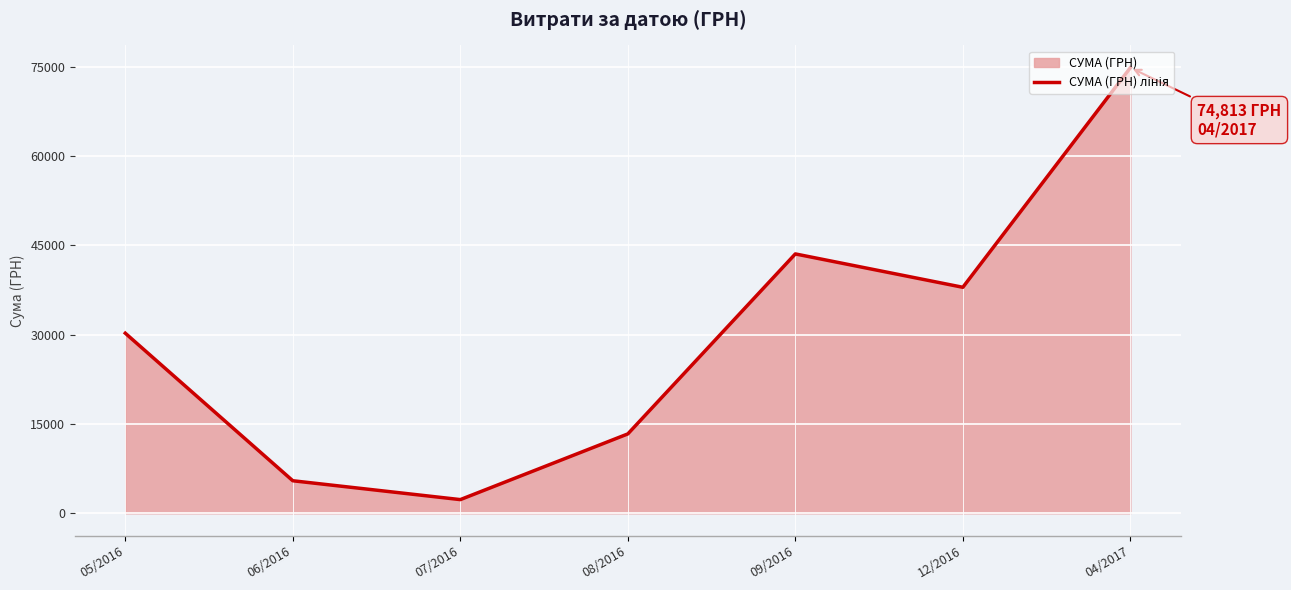

The value at 06/2016 is 5465.0. True or false?

True